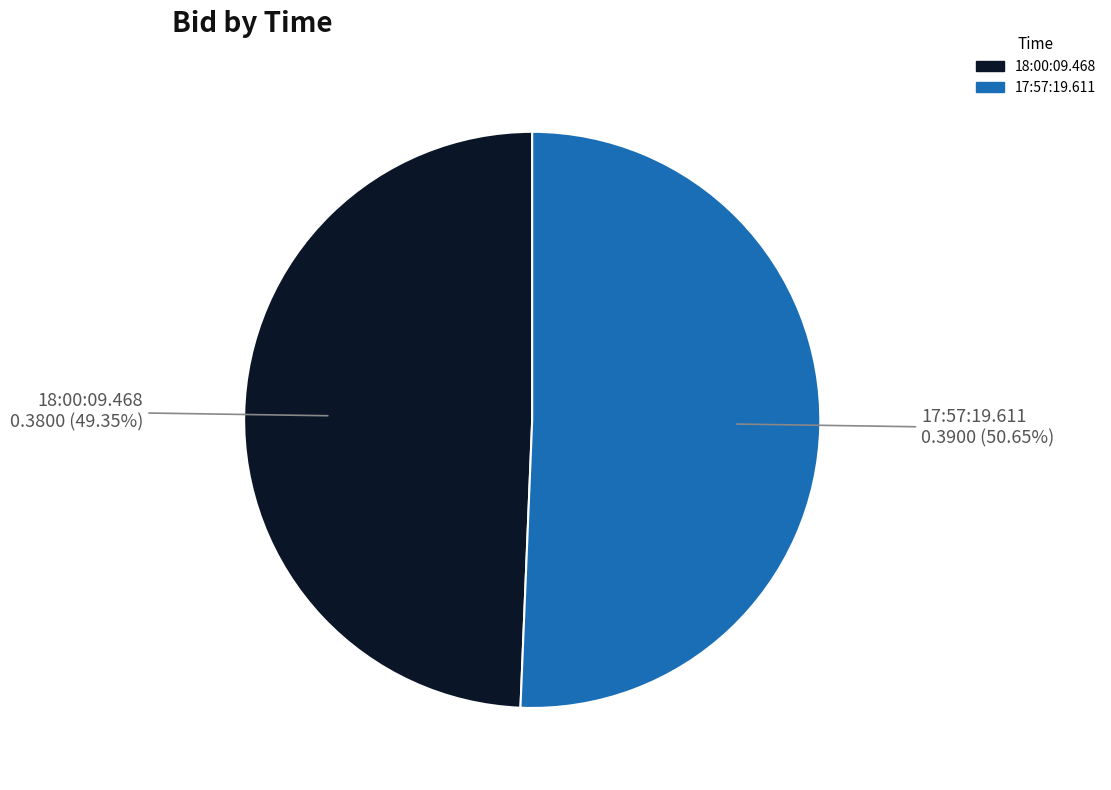

Rank the categories by value from highest to lowest.

17:57:19.611, 18:00:09.468